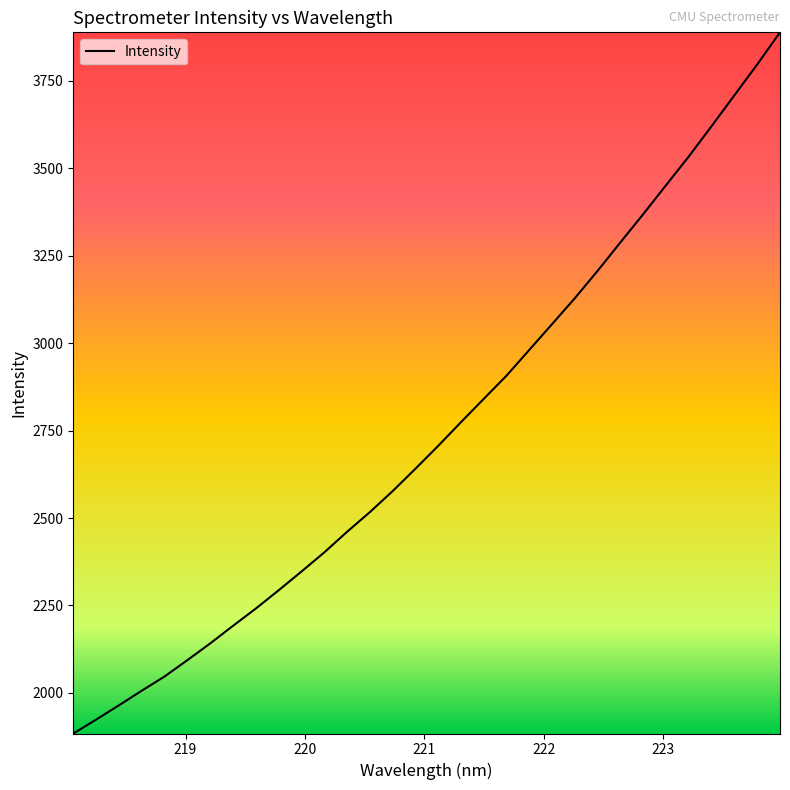

What is the minimum value shown in the chart?

1883.9